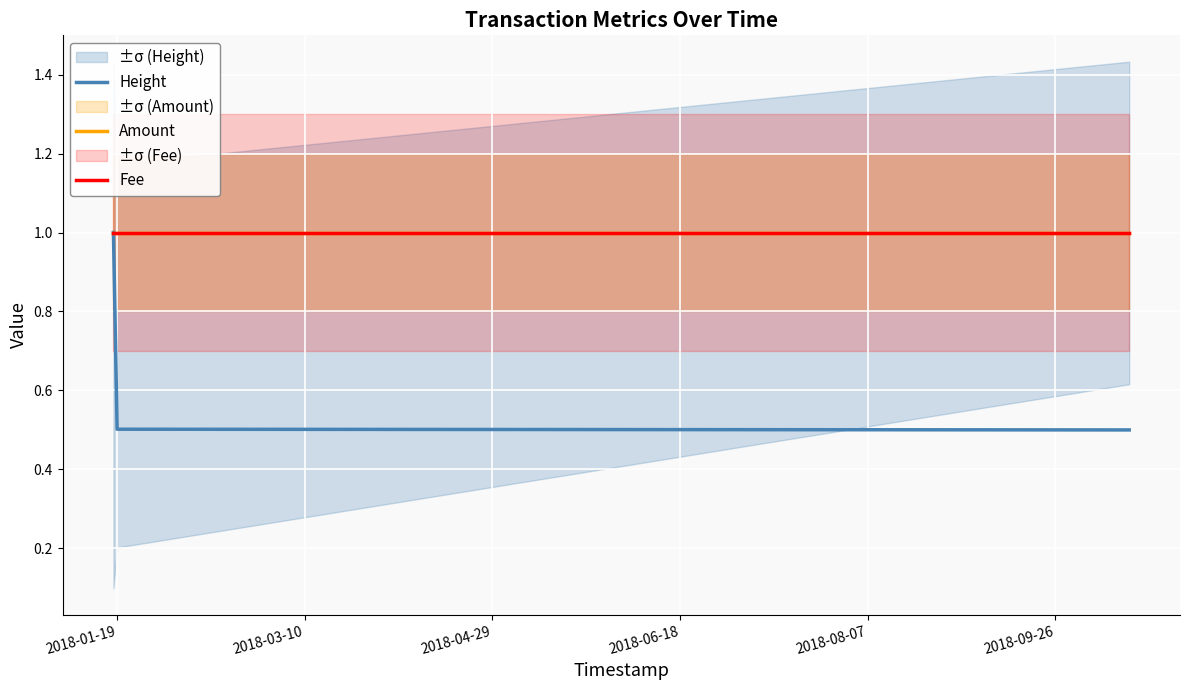

What is the value of the Height point at the 1st from the left?

1.0